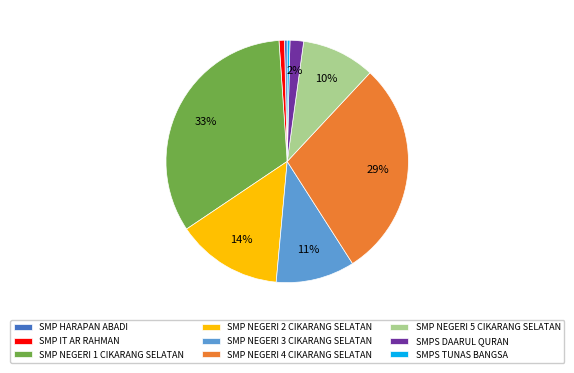

Which has a higher value, SMP NEGERI 4 CIKARANG SELATAN or SMPS TUNAS BANGSA?

SMP NEGERI 4 CIKARANG SELATAN